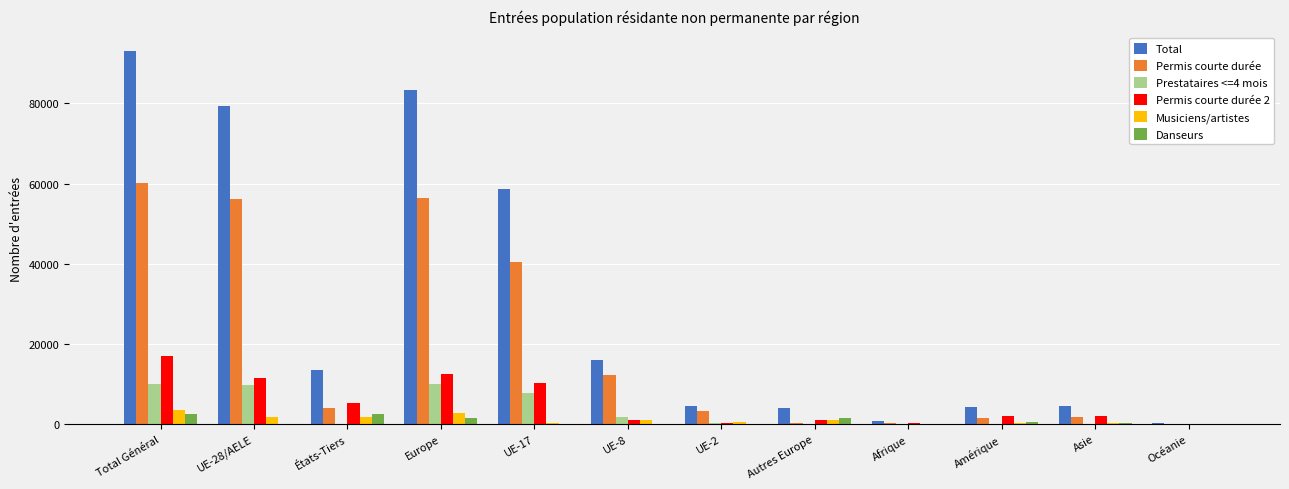

How many groups of bars are there?

12